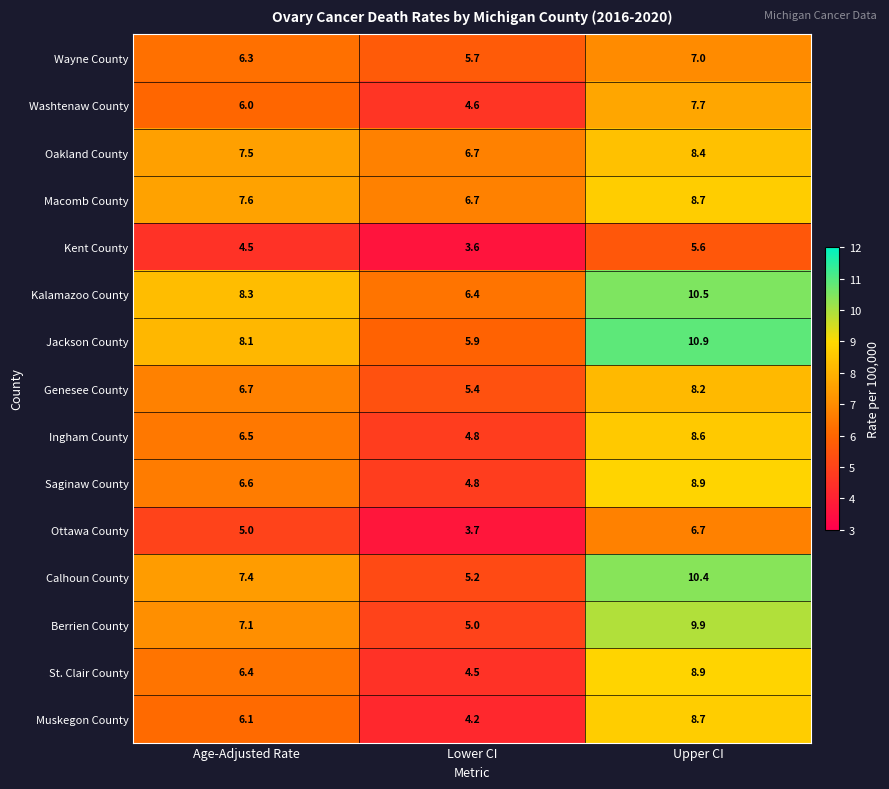

Between Lower CI and Upper CI, which series saw the biggest shift?

Calhoun County